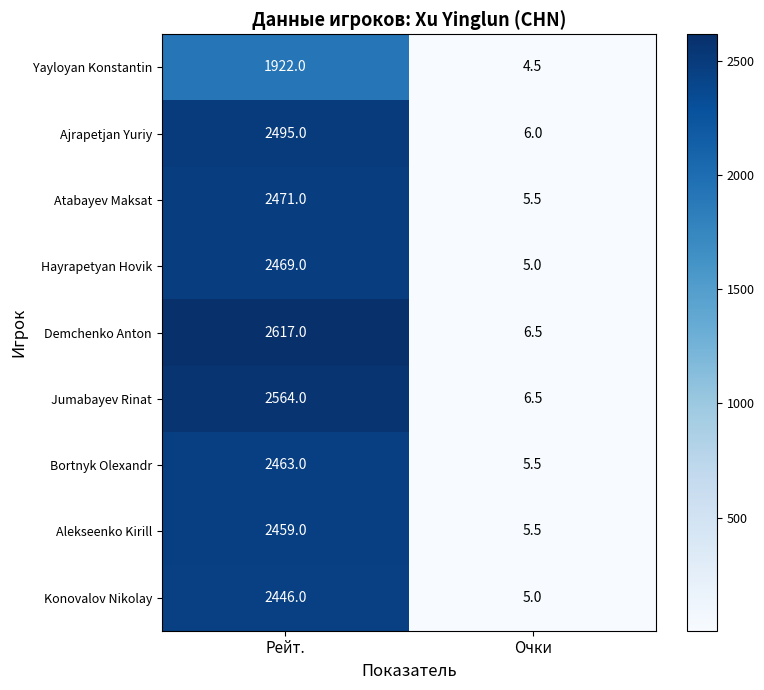

What is the sum of the Atabayev Maksat values at Очки and Рейт.?

2476.5